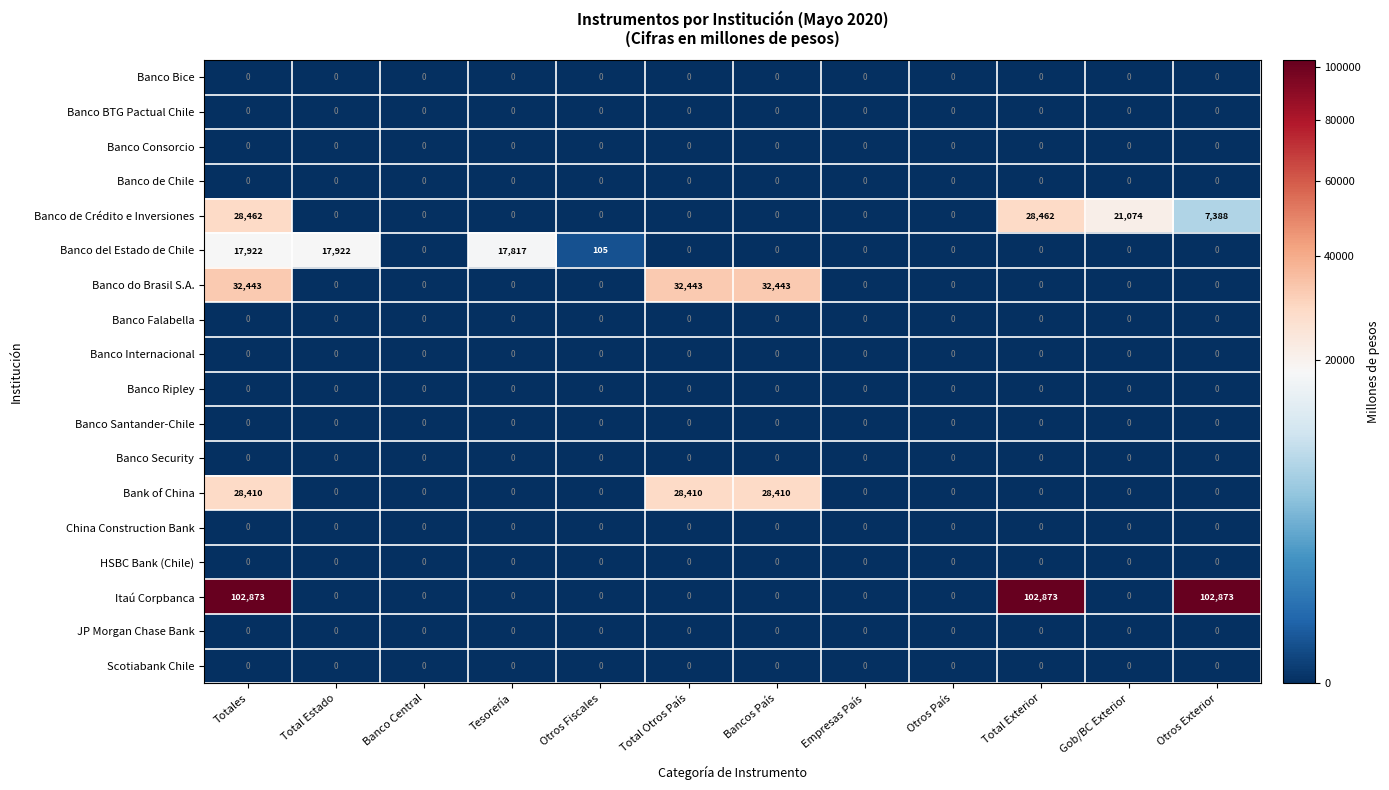

What is the difference between the maximum and minimum values in the Bank of China series?

28410